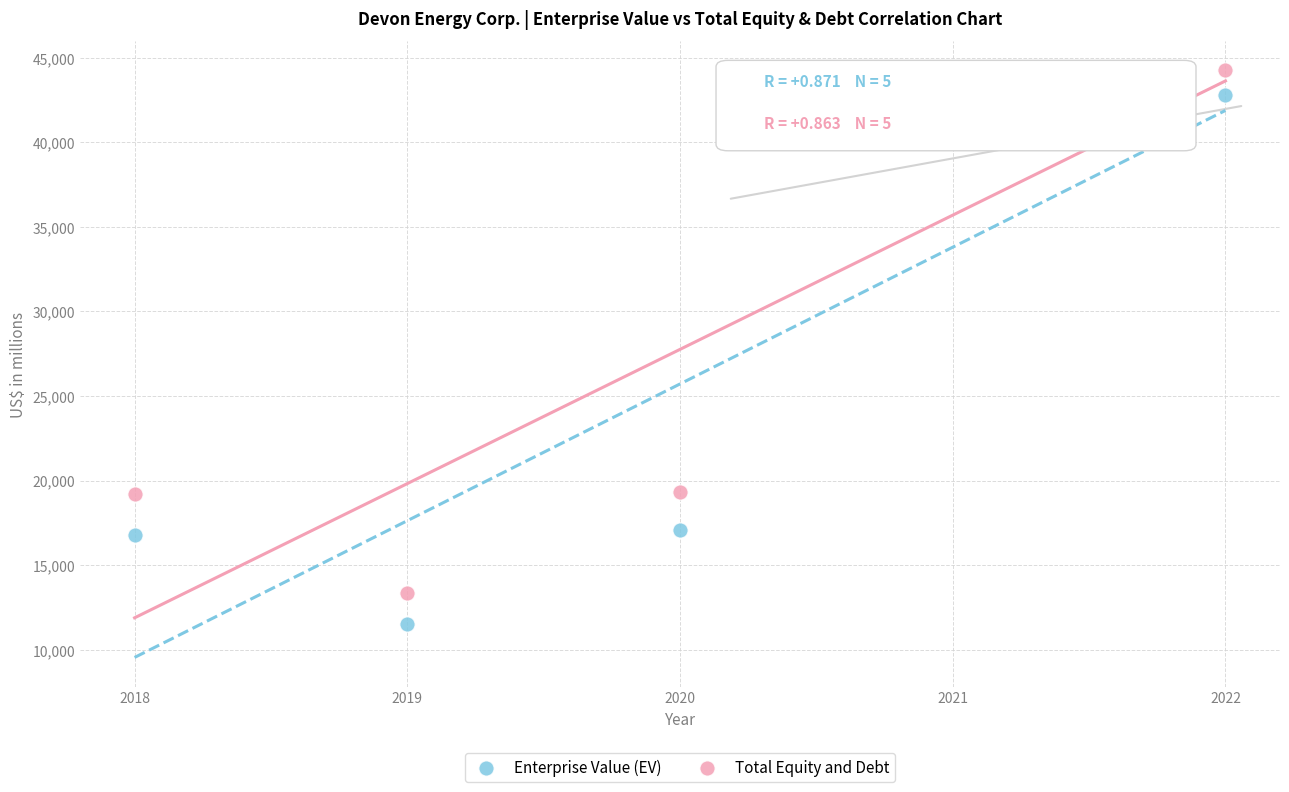

Across all data points, what is the average Y value?

26733